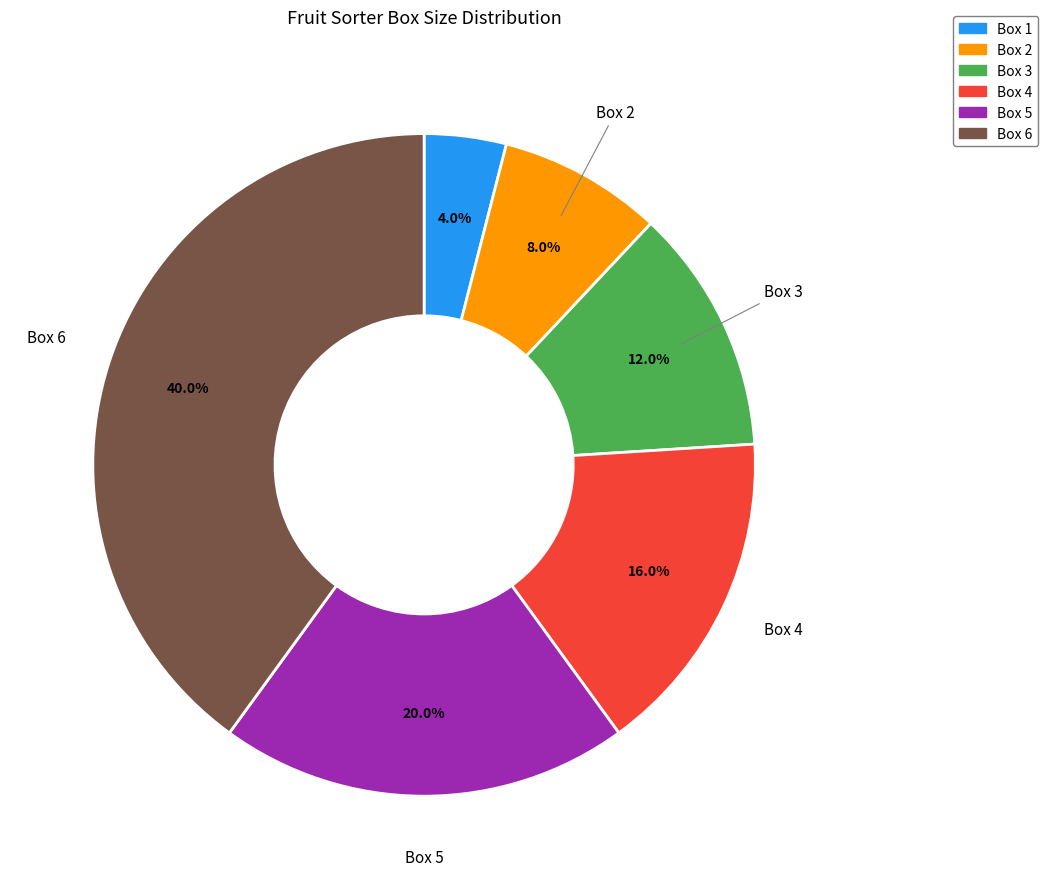

Do Box 1 and Box 4 together represent more than half of the pie?

No